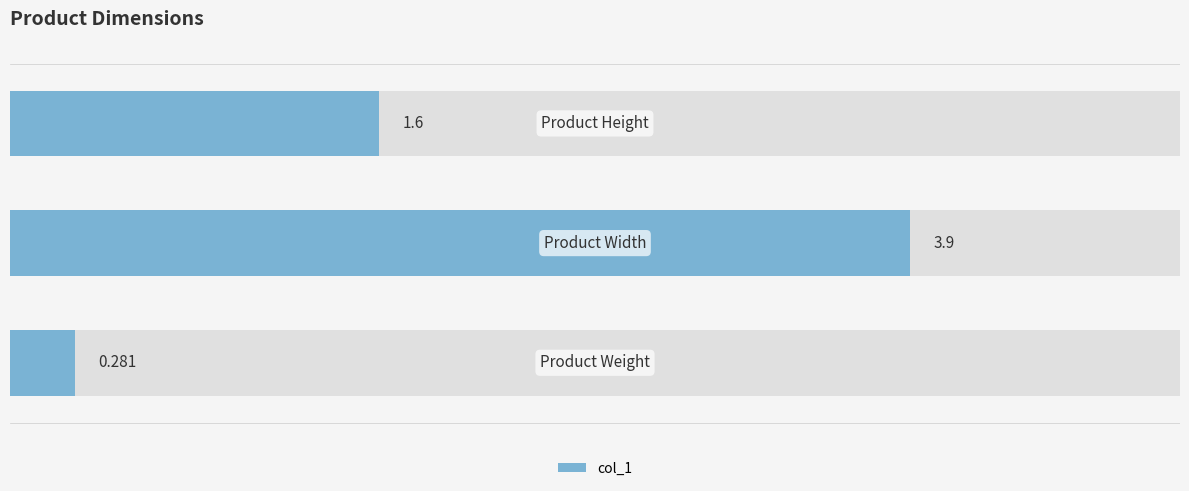

Reading left to right, transcribe all the data shown in this chart.

0=1.6	1=3.9	2=0.3